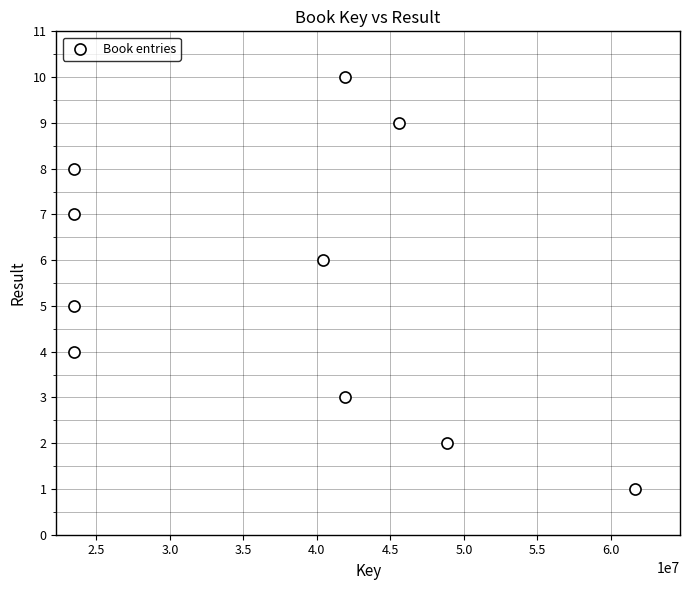

What is the average Y value?

6